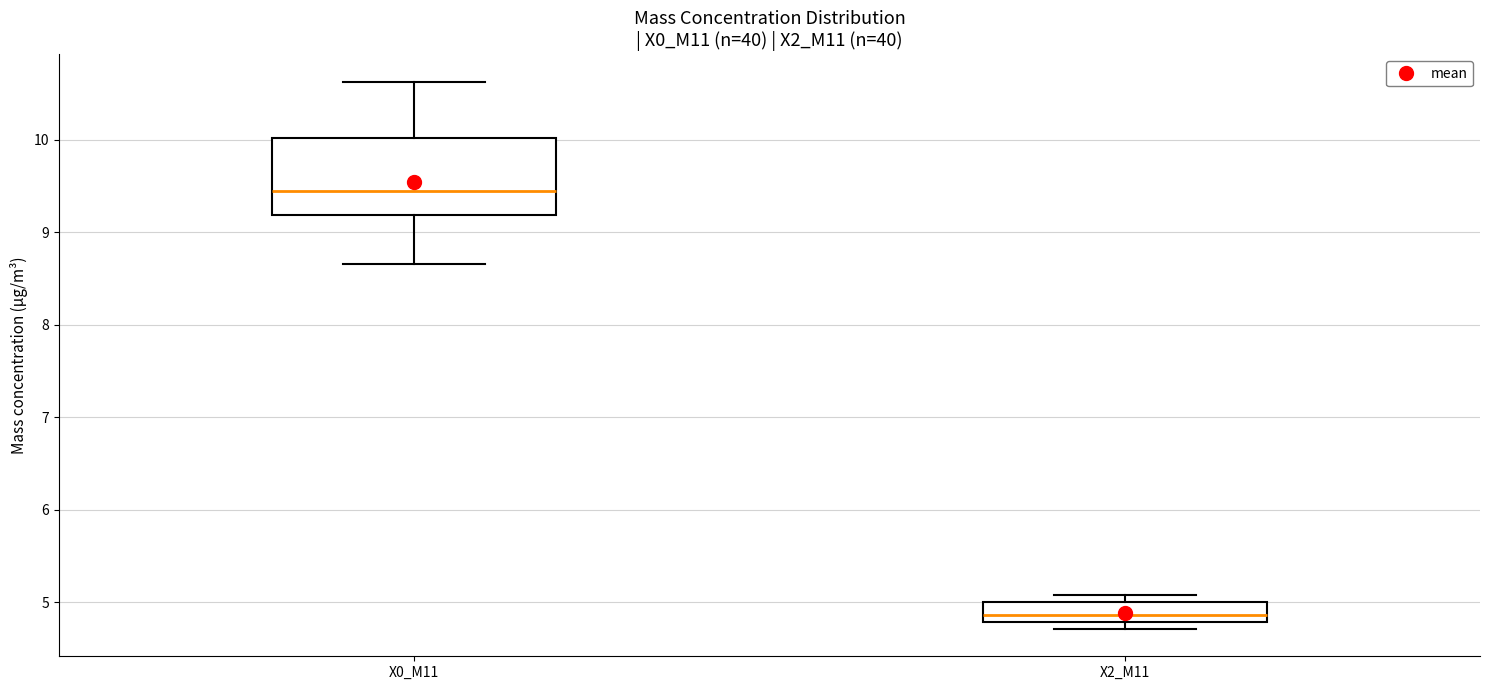

Reading left to right, read every box against the y-axis: the position of its median line, the range the box covers, and the ends of its whiskers. The values are not printed on the chart, so give them approximately, as read against the axis.

X0_M11: median 9.4, box 9.2 to 10.0, whiskers 8.7 to 10.6
X2_M11: median 4.9, box 4.8 to 5.0, whiskers 4.7 to 5.1